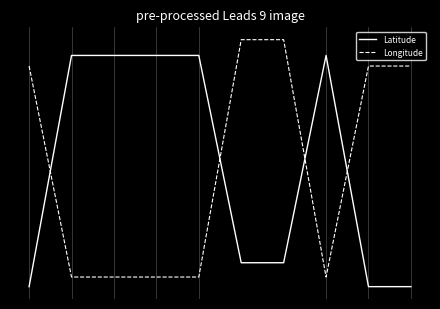

Does the chart have visible grid lines?

No